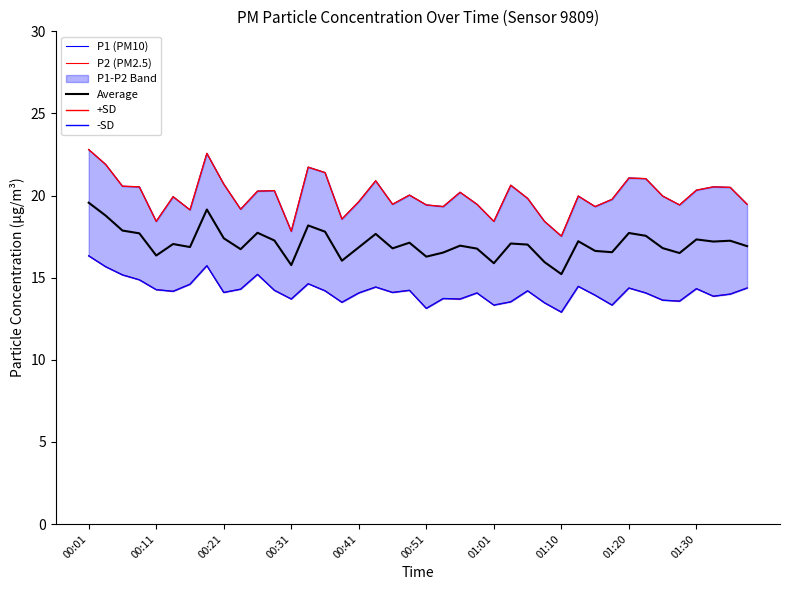

What is the difference between the -SD values at 30 and 32?

0.4